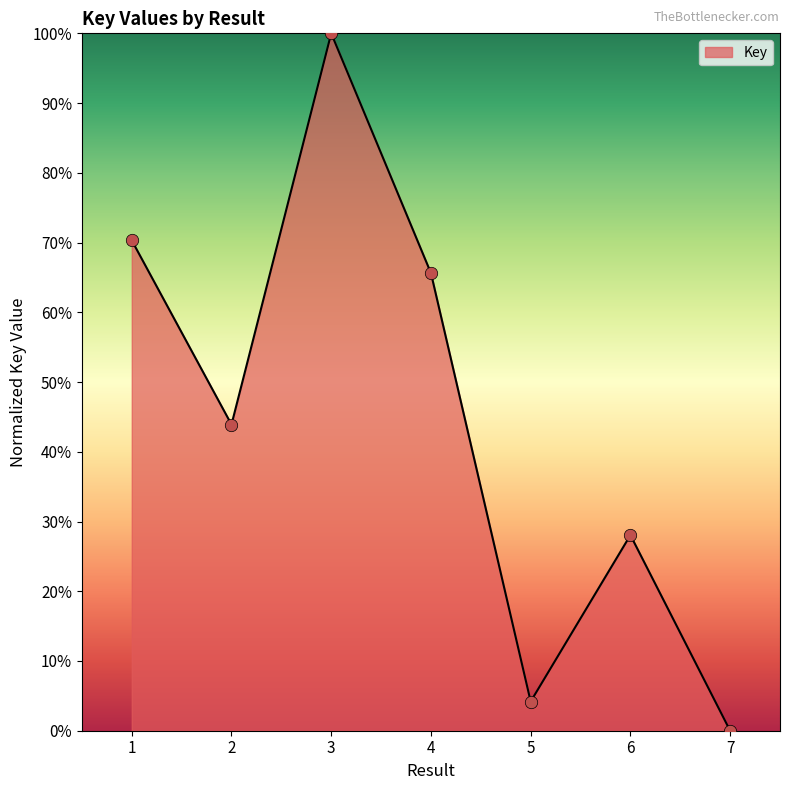

Which has a higher value, 2 or 6?

2